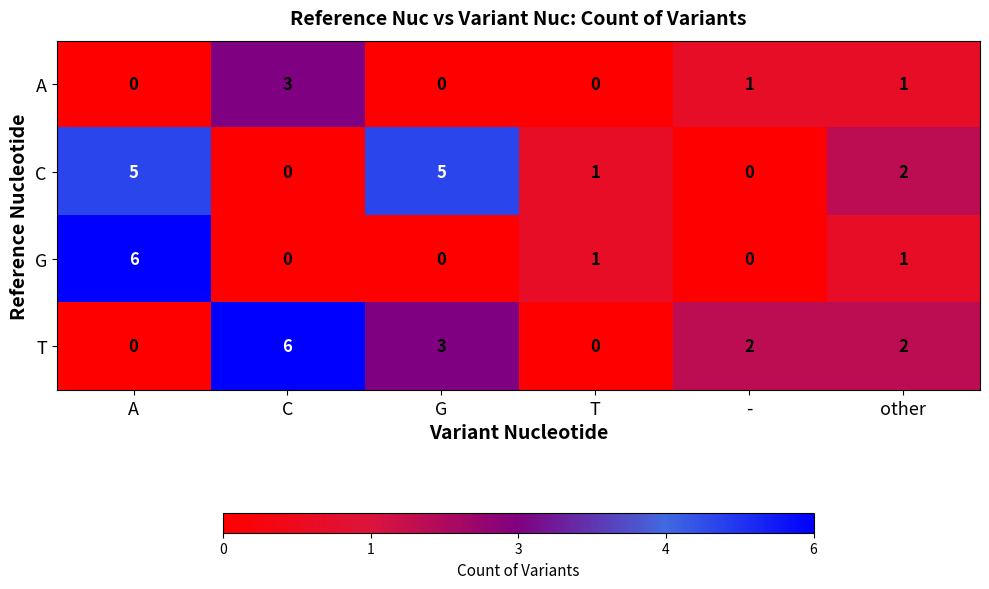

What is the sum of all C values?

13